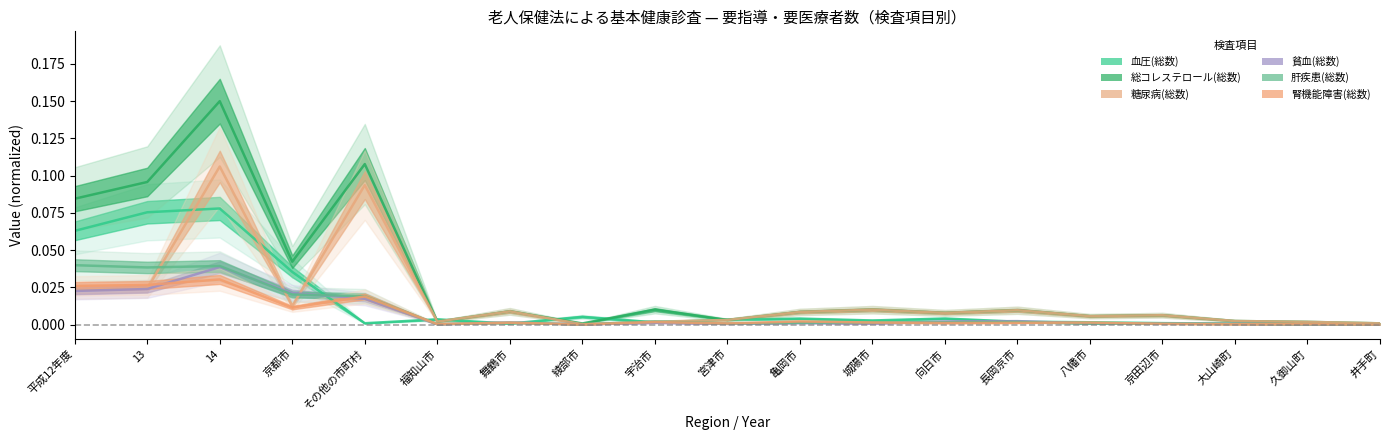

The value of 貧血(総数) at 向日市 is 0.0. True or false?

False